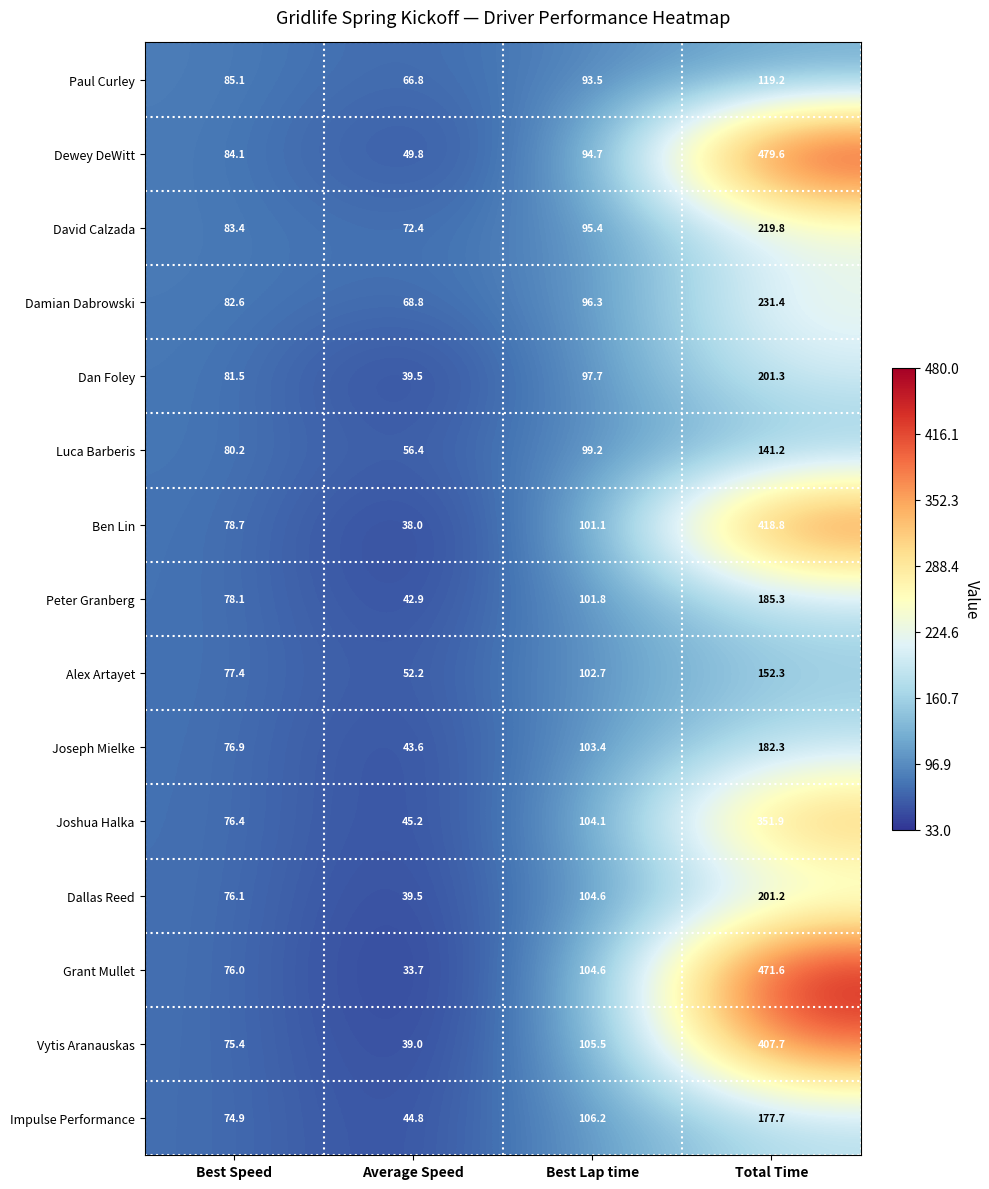

Which category has the lowest value across all series?

Average Speed